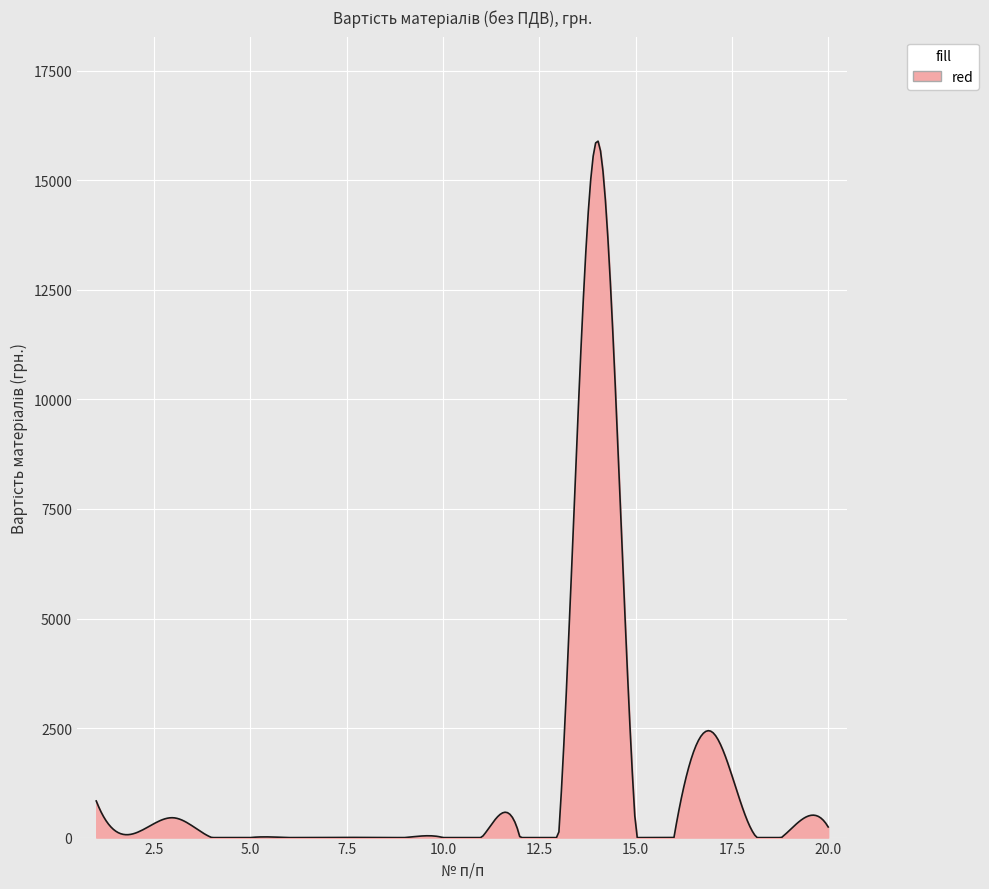

What is the difference between the maximum and minimum values?

15896.0